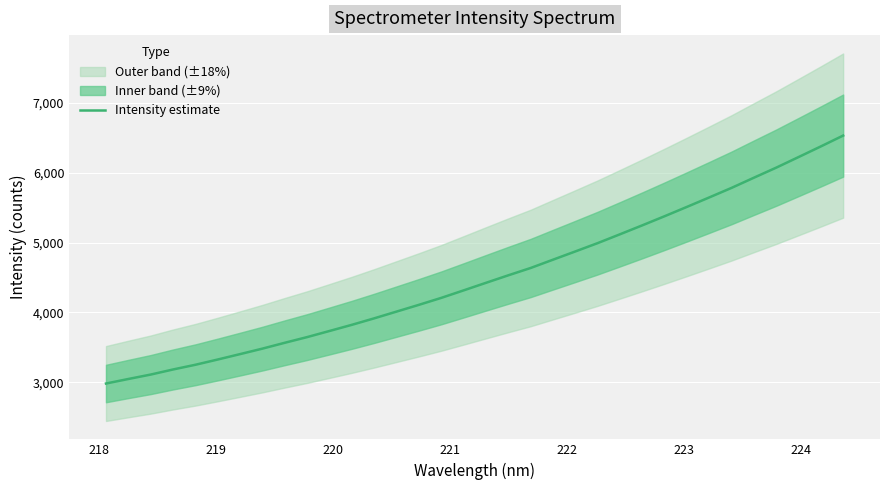

What is the minimum value for Intensity estimate?

2980.9